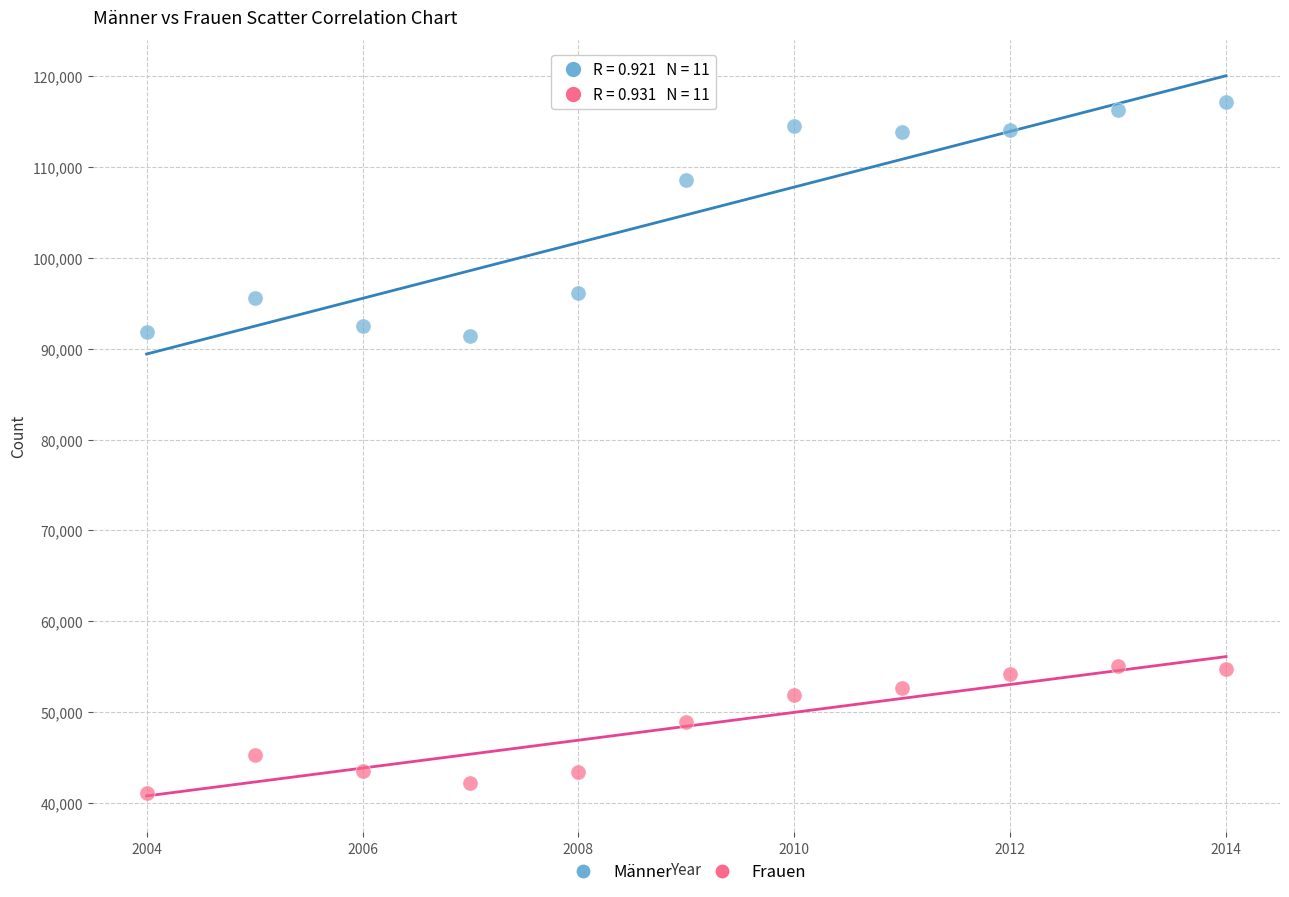

Which series reaches the minimum Y coordinate?

Frauen